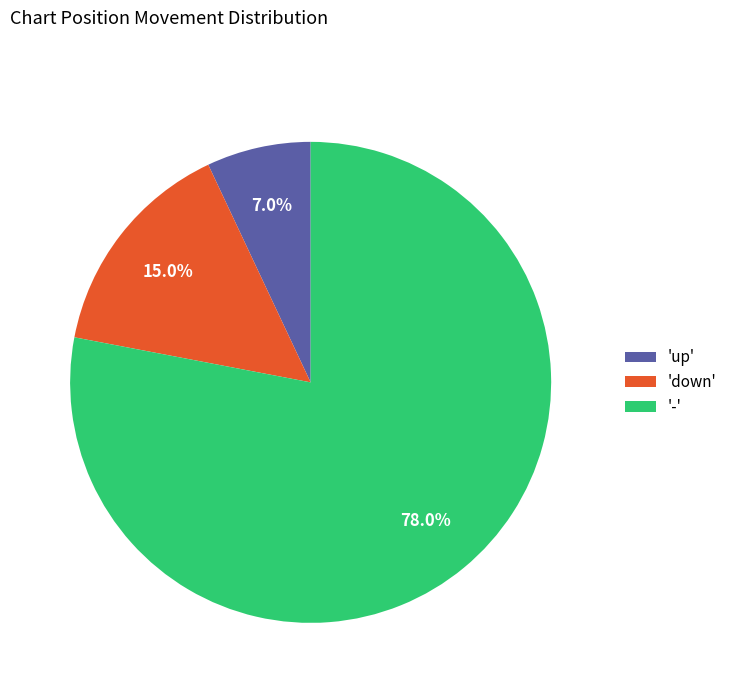

Rank the categories by value from highest to lowest.

'-', 'down', 'up'